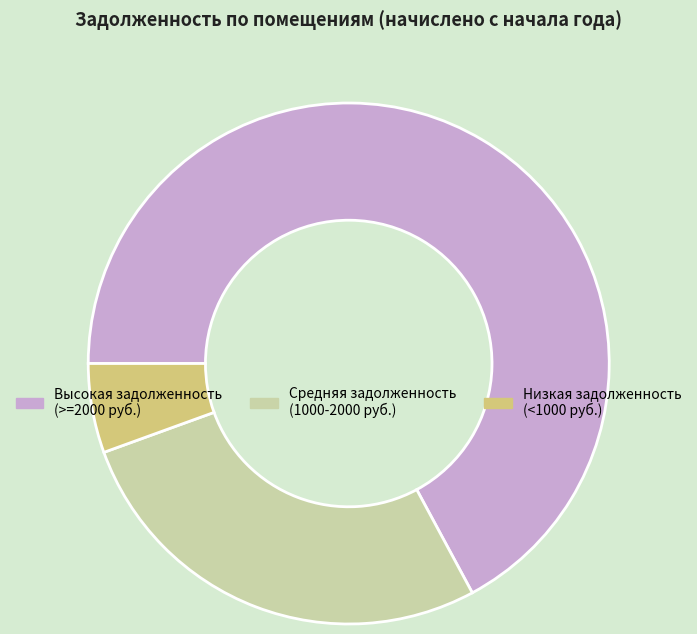

Is there a majority slice in this chart?

Yes